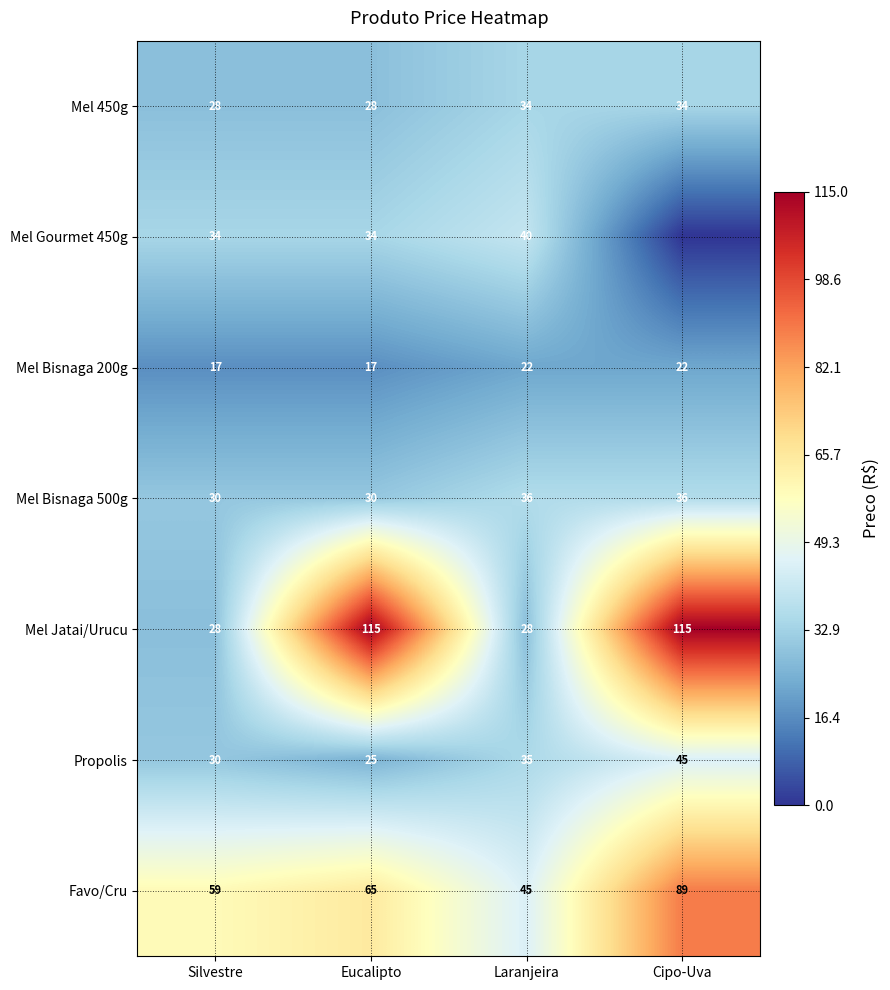

At Eucalipto, list the series in order from smallest to largest.

Mel Bisnaga 200g, Propolis, Mel 450g, Mel Bisnaga 500g, Mel Gourmet 450g, Favo/Cru, Mel Jatai/Urucu